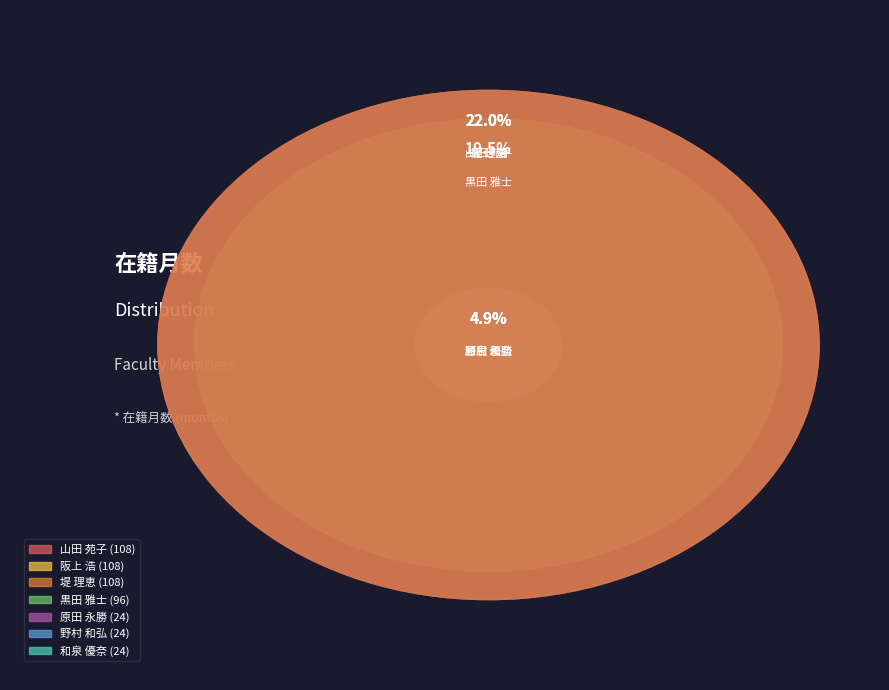

What is the change in value from 和泉 優奈 to 黒田 雅士?

+72